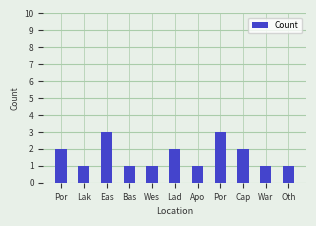

Which has a higher value, Cap or Apo?

Cap